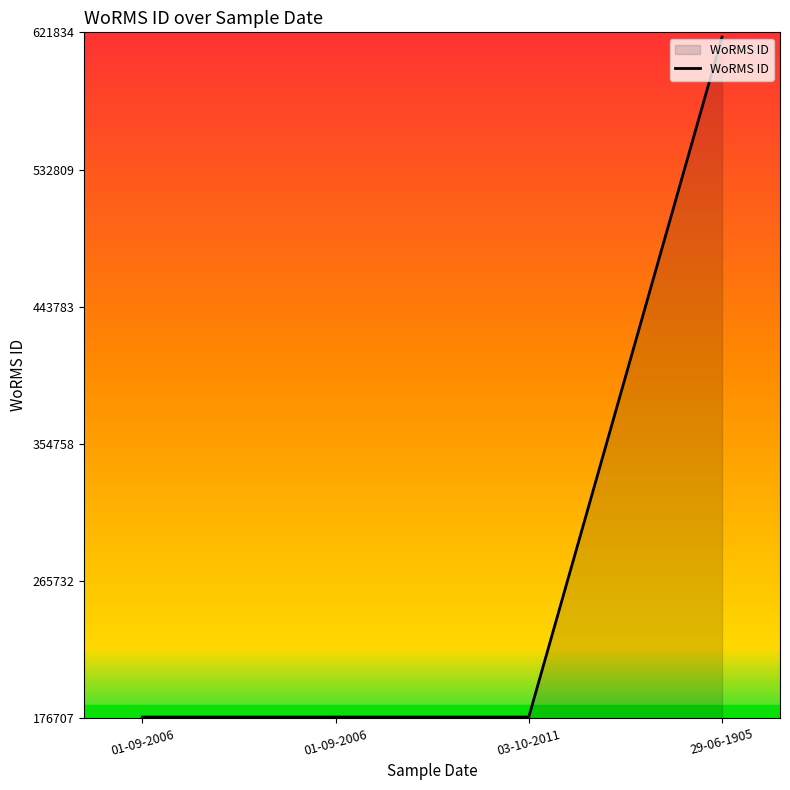

How many lines are shown in the chart?

1